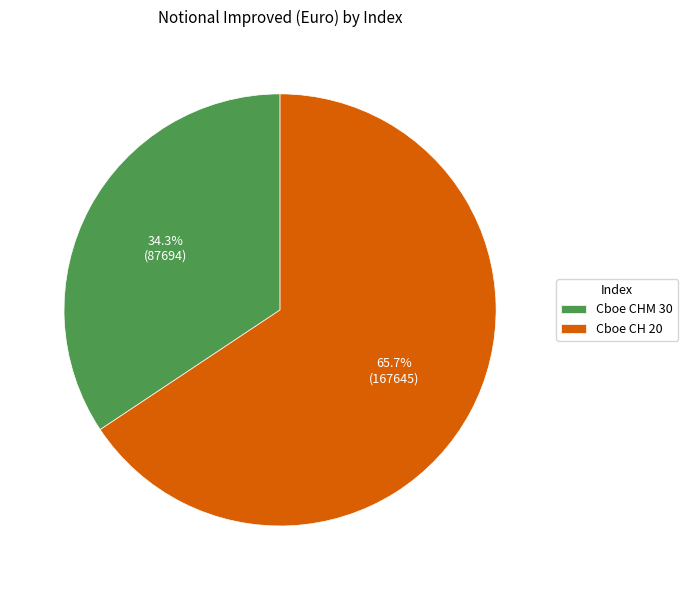

How much of the chart is everything except Cboe CH 20?

34.3%